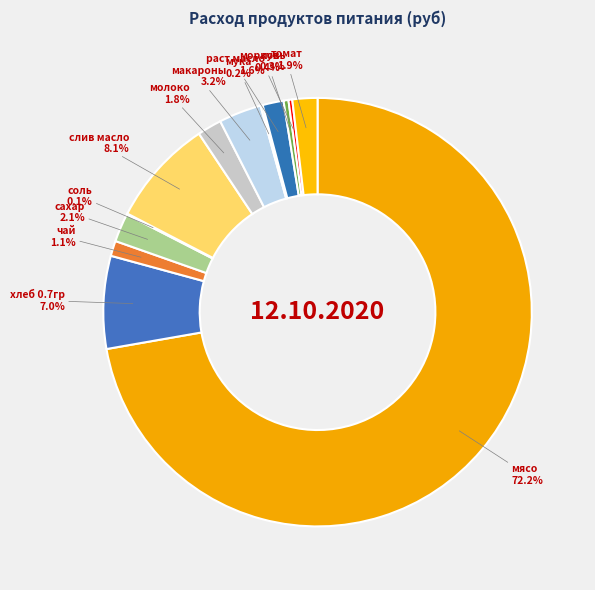

How many segments does this pie chart have?

13